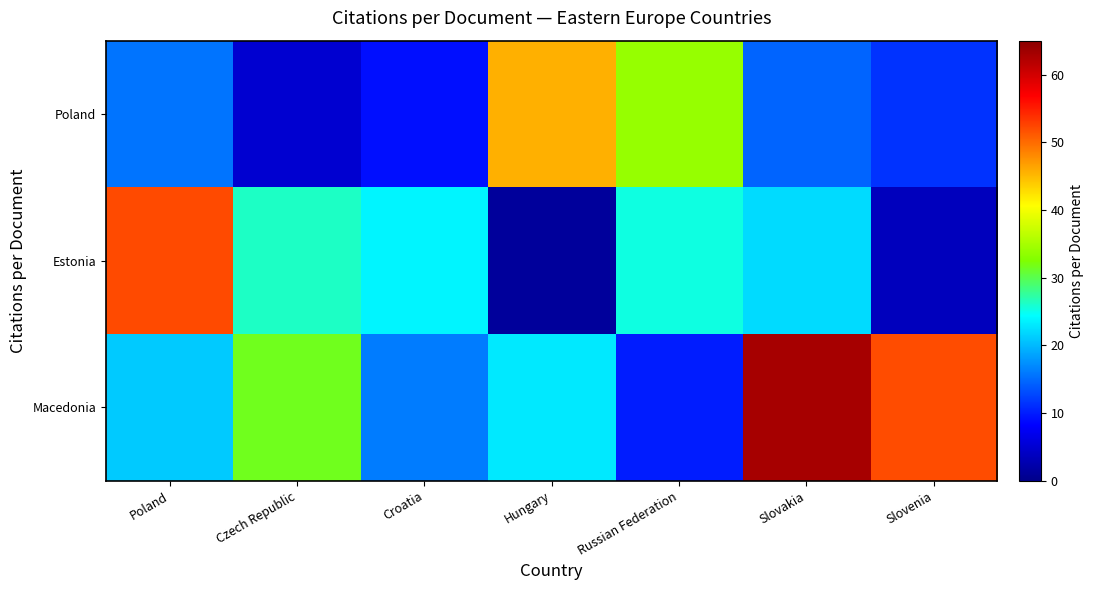

Which series has the widest spread of values?

Macedonia